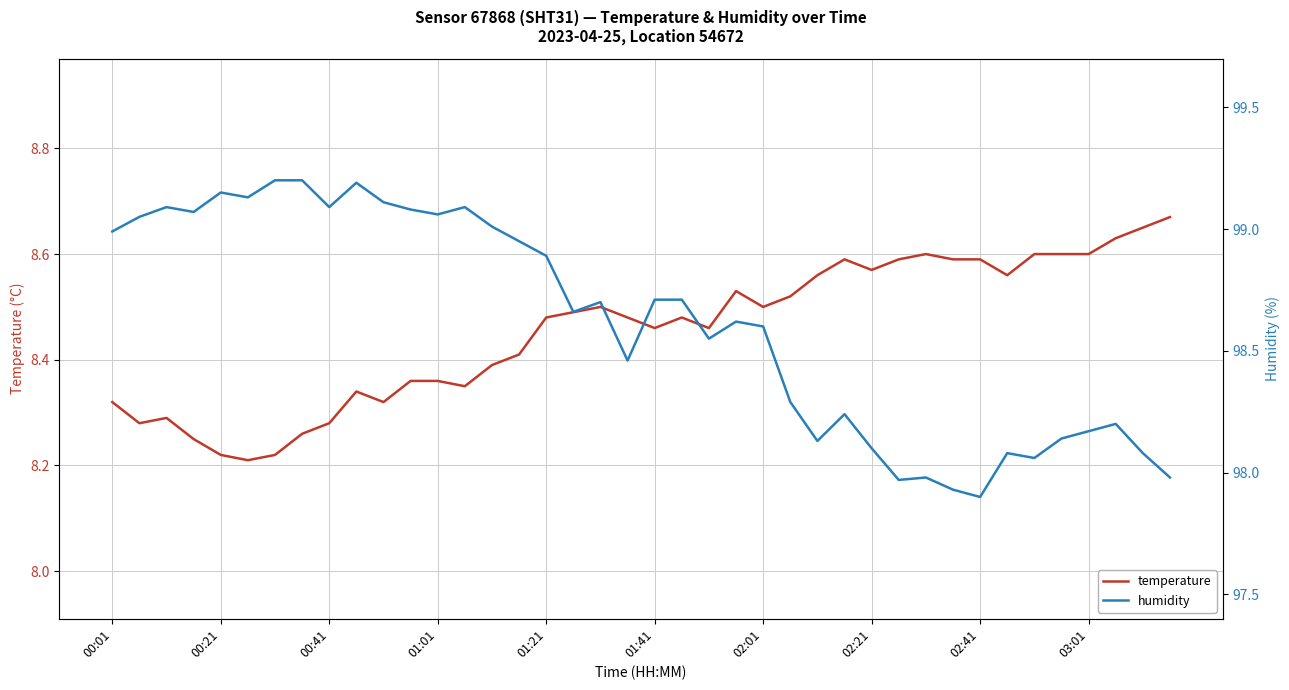

Is it true that humidity equals 166.2 at 30?

False